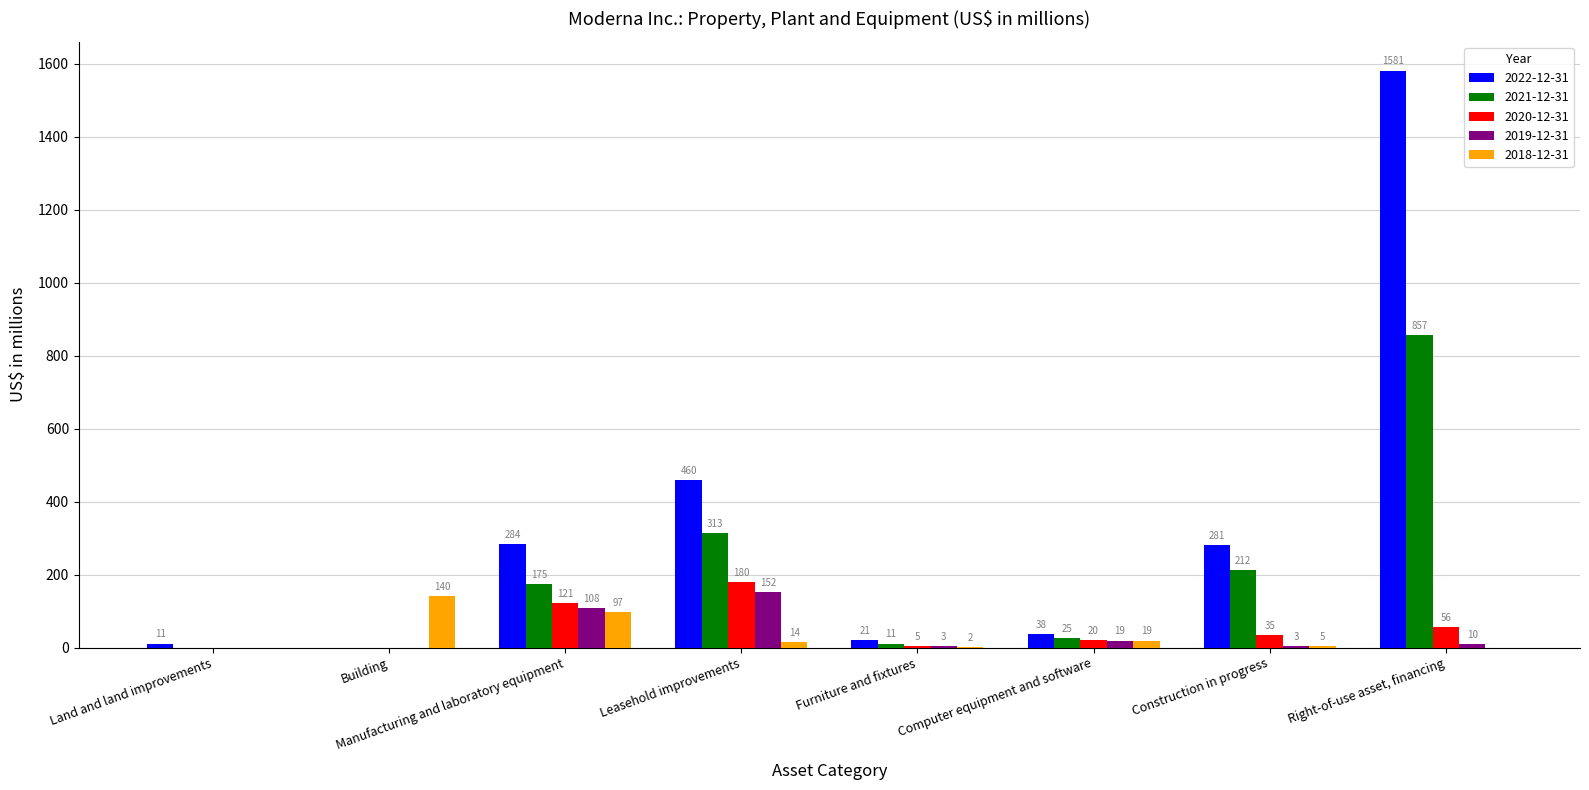

Is it true that 2019-12-31 equals 19 at Computer equipment and software?

True